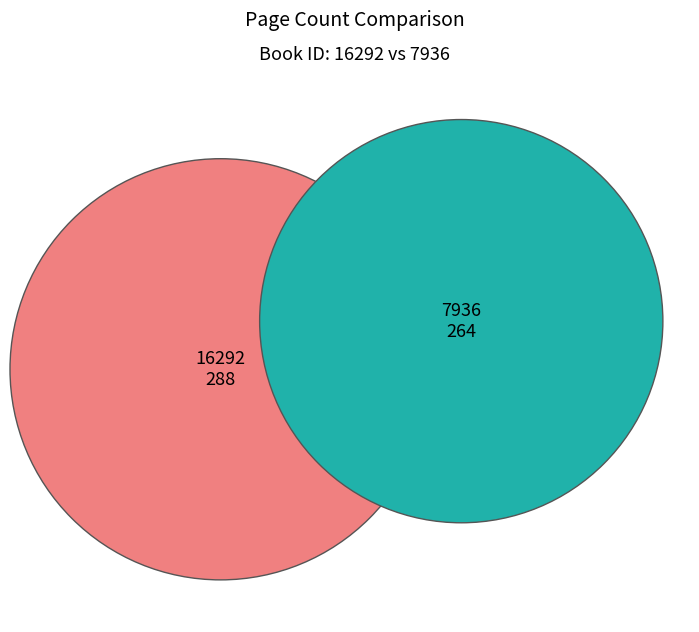

The 16292 slice represents 66% of the pie. True or false?

False